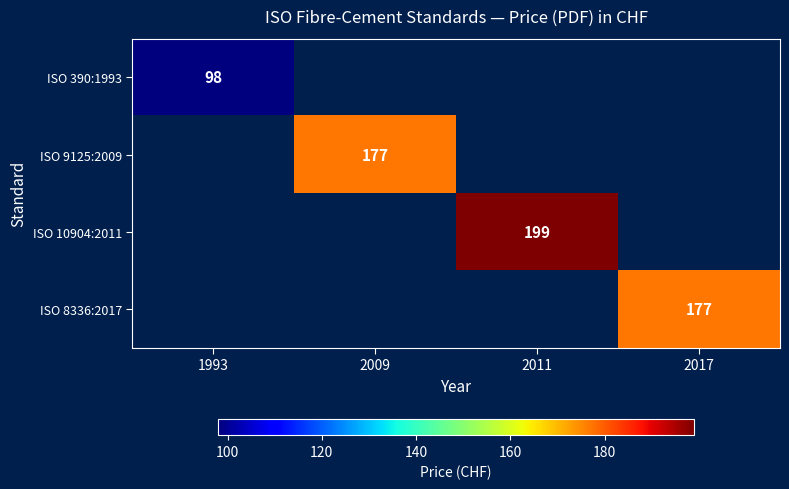

Is the value of ISO 390:1993 at 2011 greater than the value of ISO 10904:2011 at 2009?

No